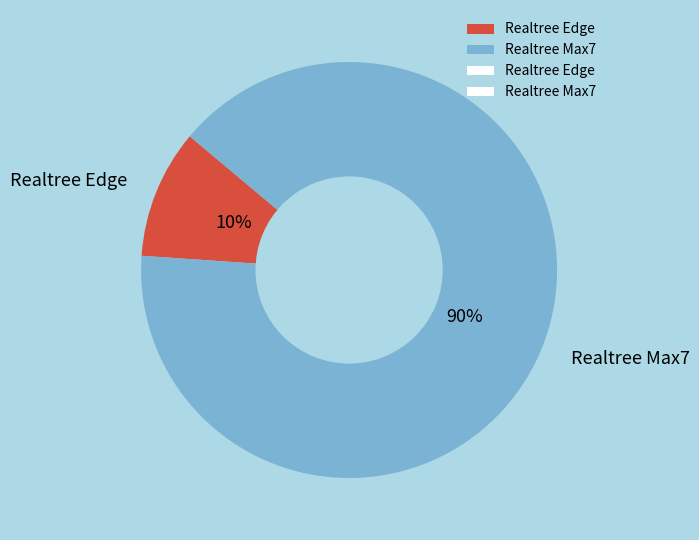

What is the smallest slice in the pie chart?

Realtree Edge